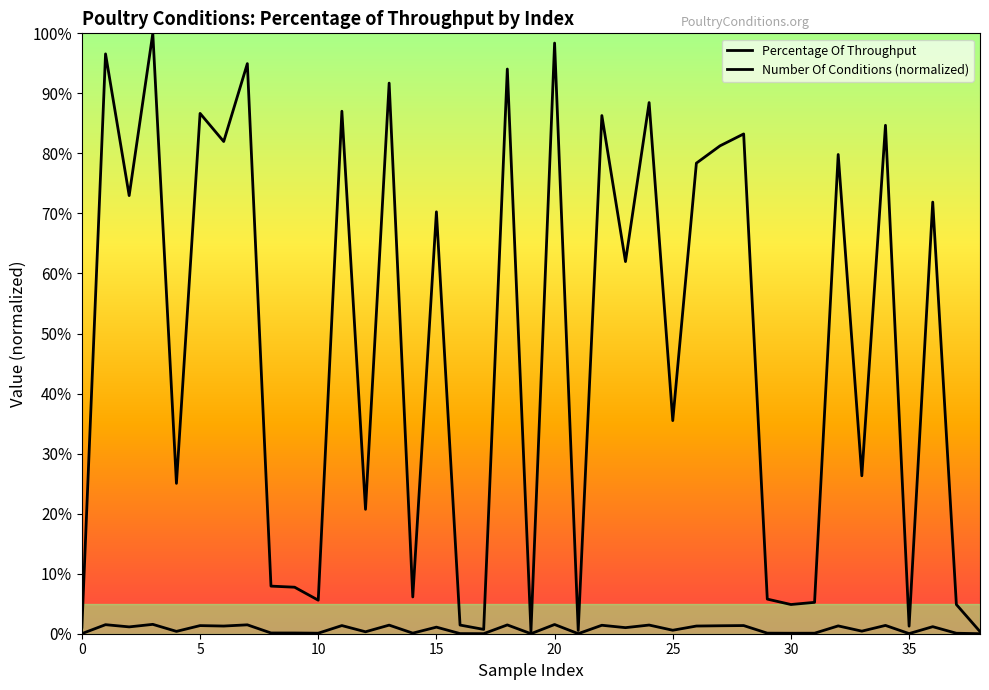

Is this an area chart (filled region under the line)?

No